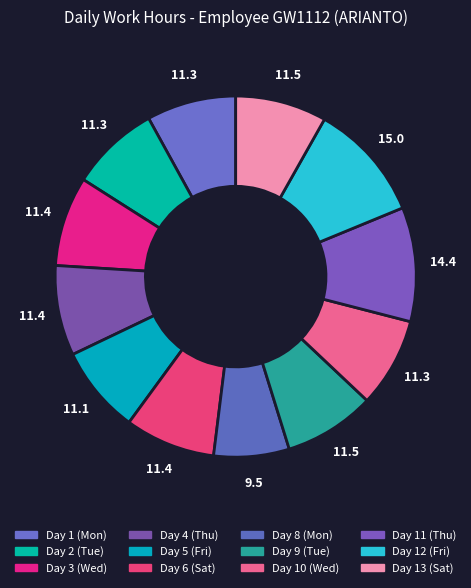

The Day 10 (Wed) slice represents 8% of the pie. True or false?

True